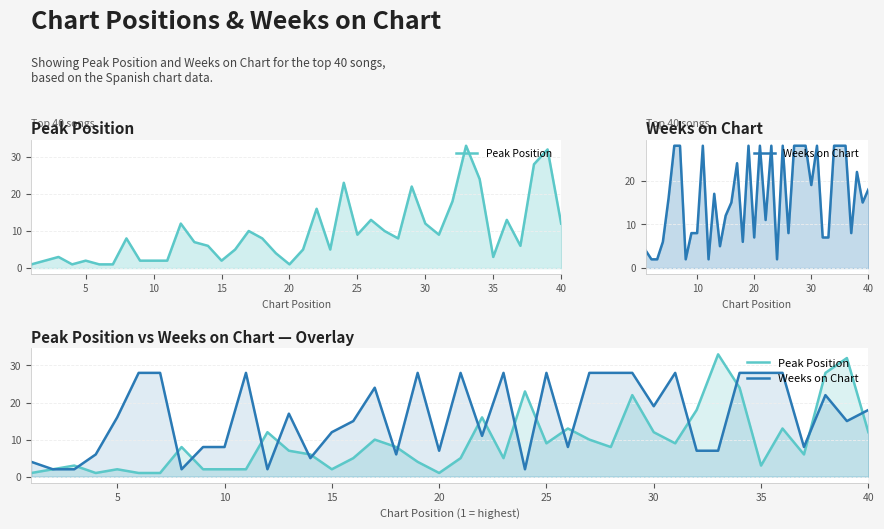

How many values in the Weeks on Chart series are below 16?

20